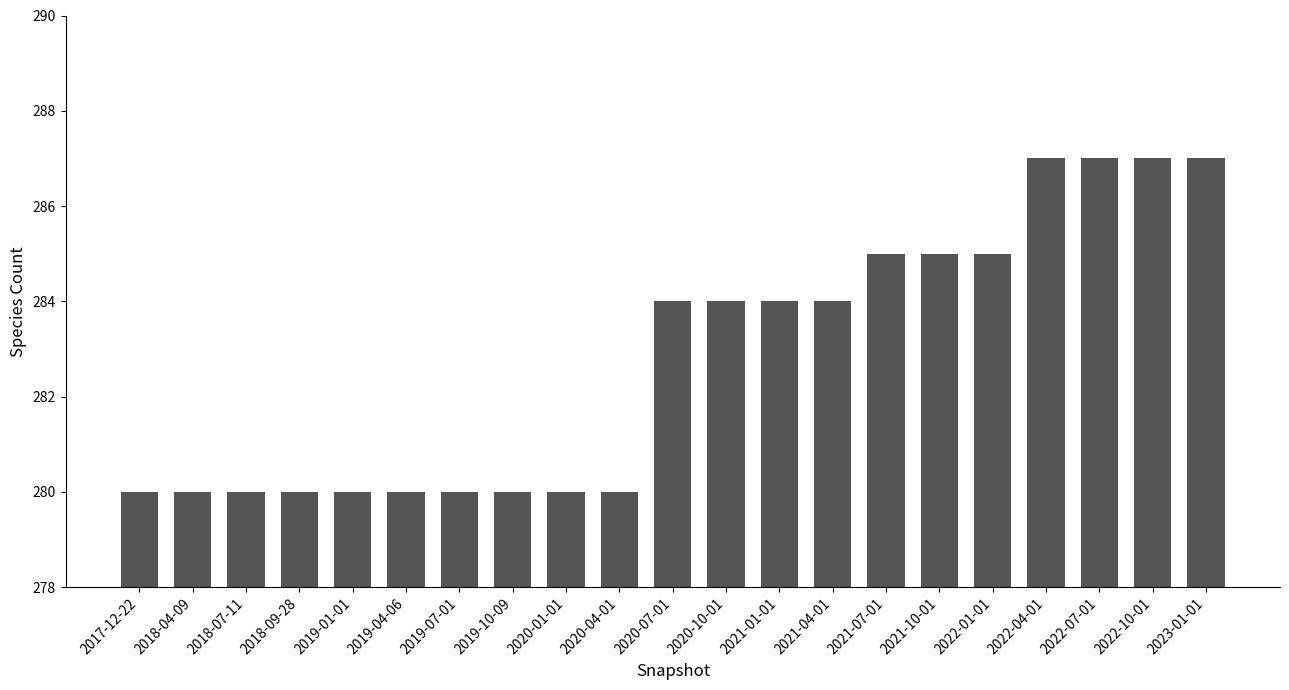

What is the sum of the values at 2022-10-01 and 2022-07-01?

574